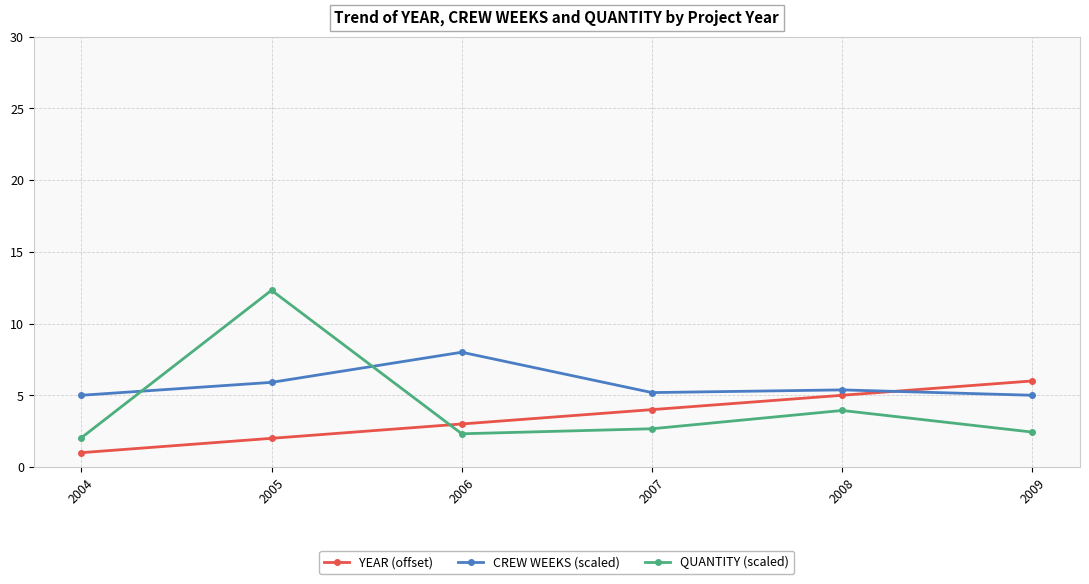

At which label is CREW WEEKS (scaled) closest to 6?

2005